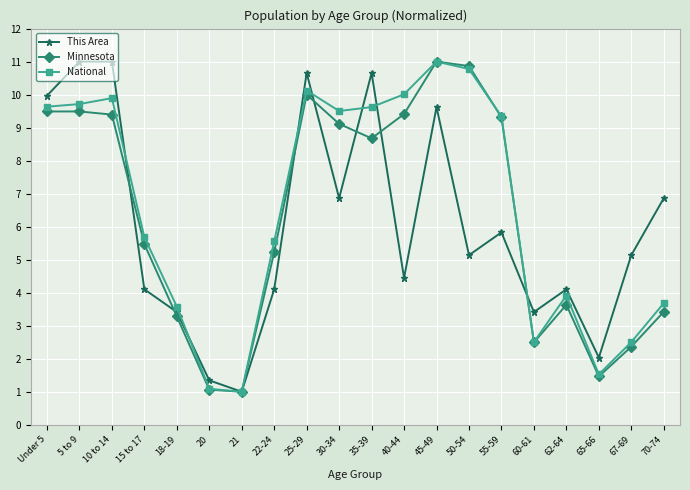

What is the minimum value for Minnesota?

1.0